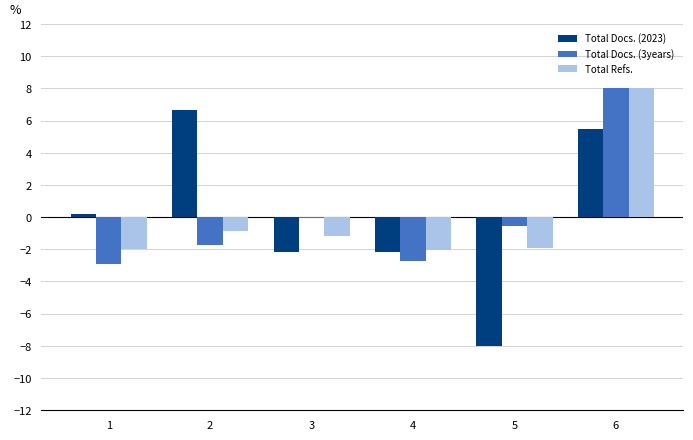

What is the greatest value displayed?

8.0